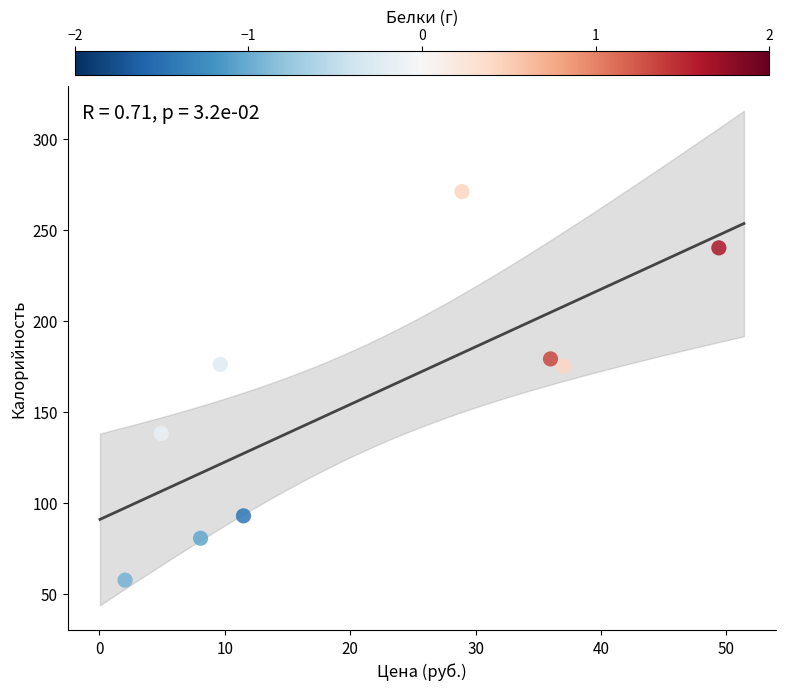

What is the average Y value?

156.6